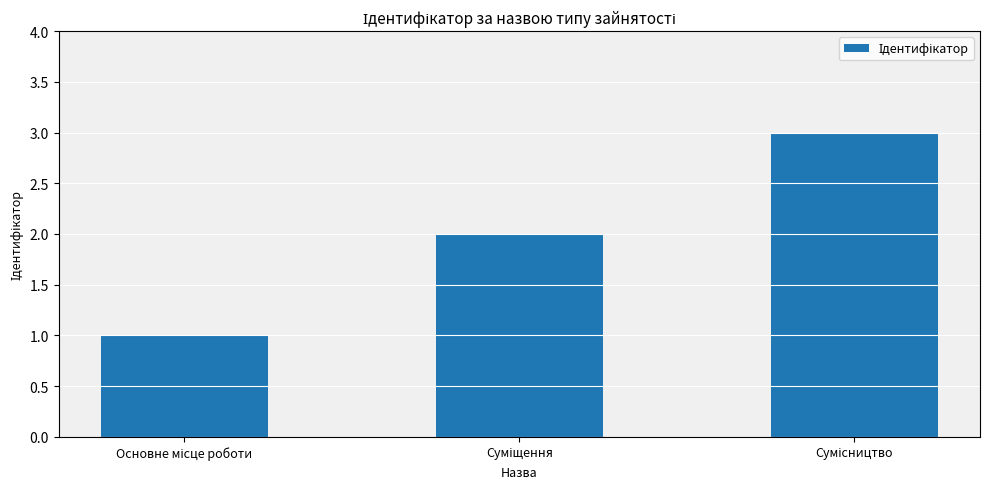

What is the sum of all values?

6